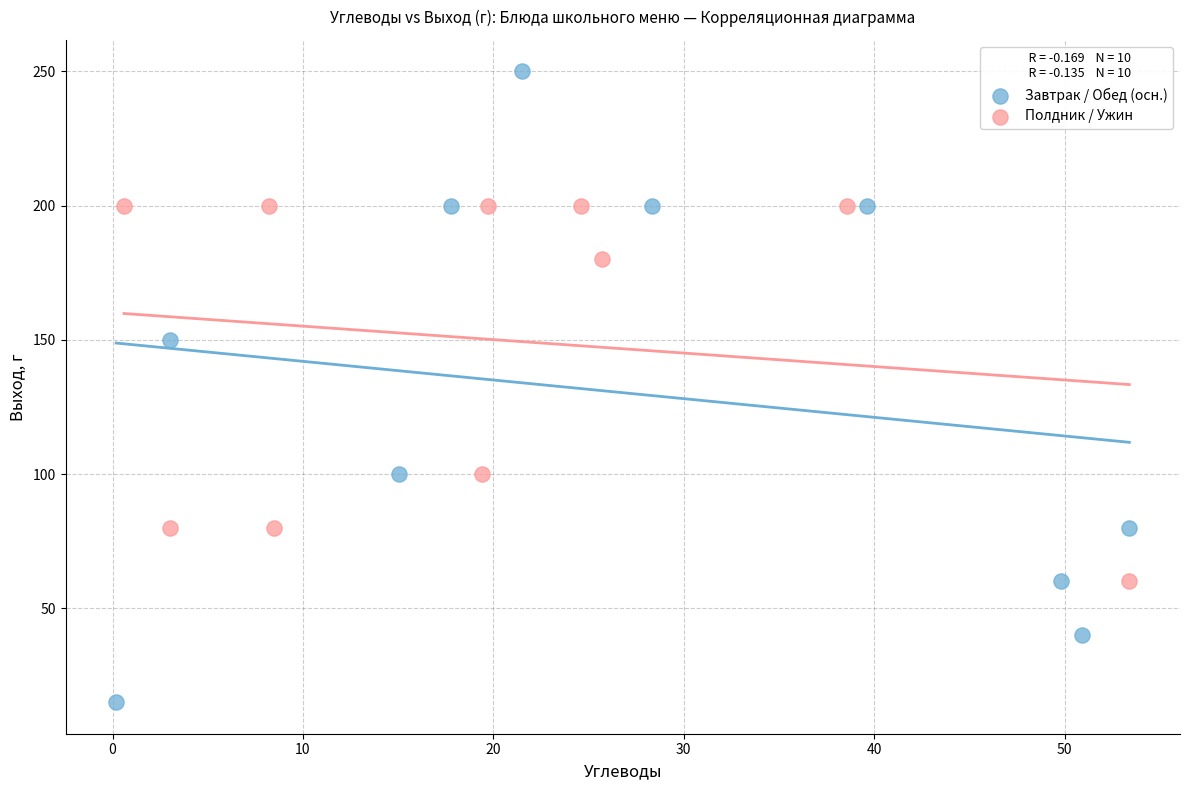

Which series reaches the minimum Y coordinate?

Завтрак / Обед (осн.)